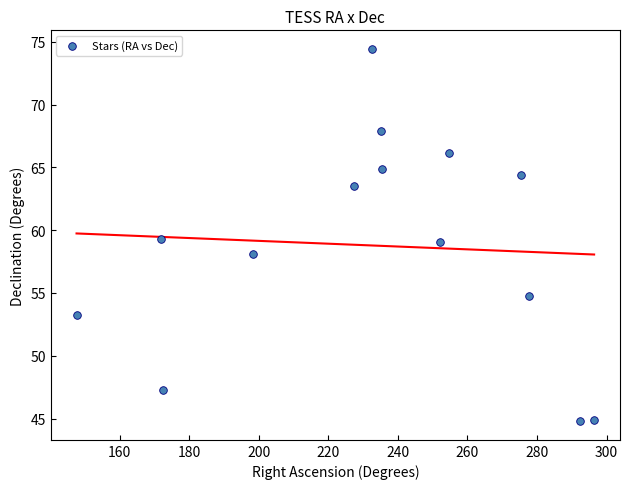

What is the range of Y values (max minus min)?

29.7